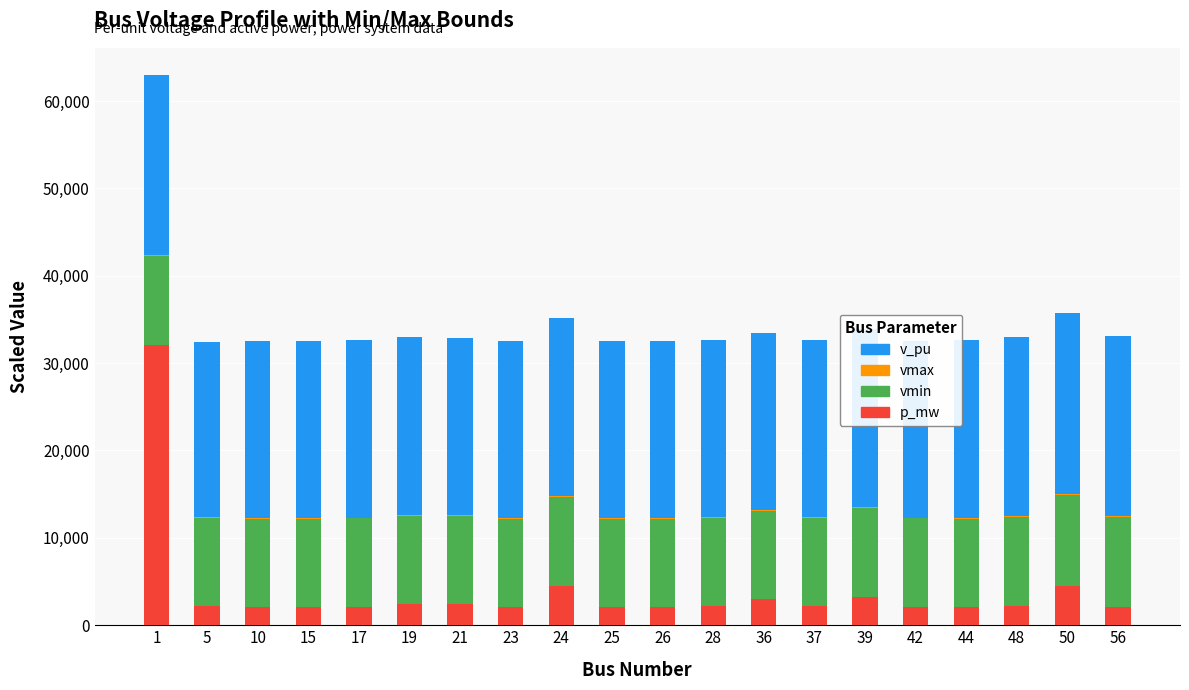

What is the sum of all vmin values?

202884.3